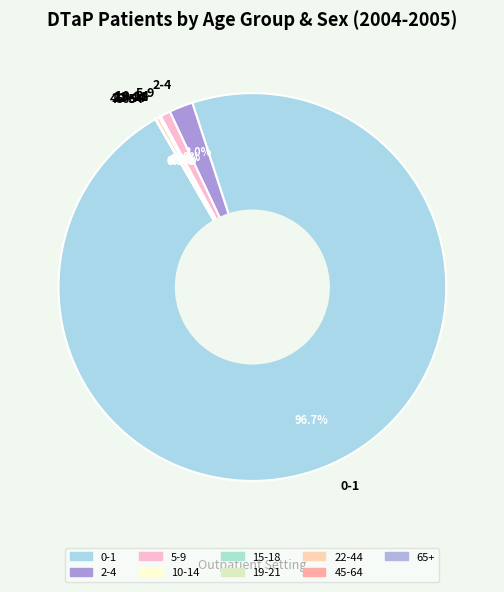

Is there any slice that represents more than half of the pie?

Yes